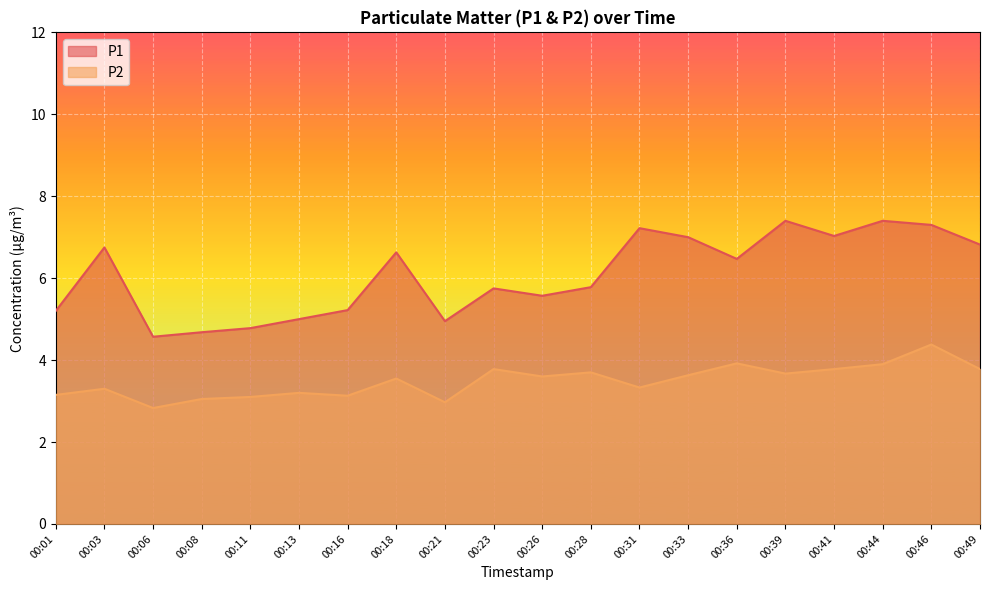

At which category is the sum across all series the highest?

00:46